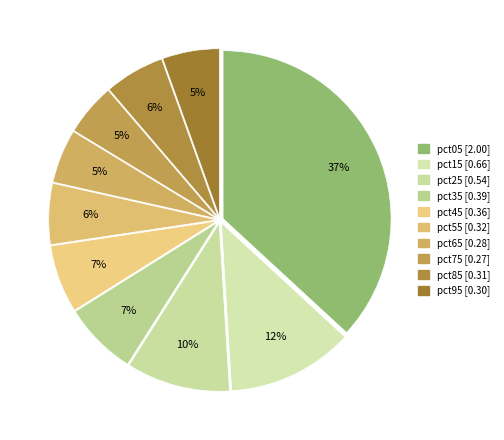

To the nearest percent, what is the combined percentage of pct95 and pct35?

13%